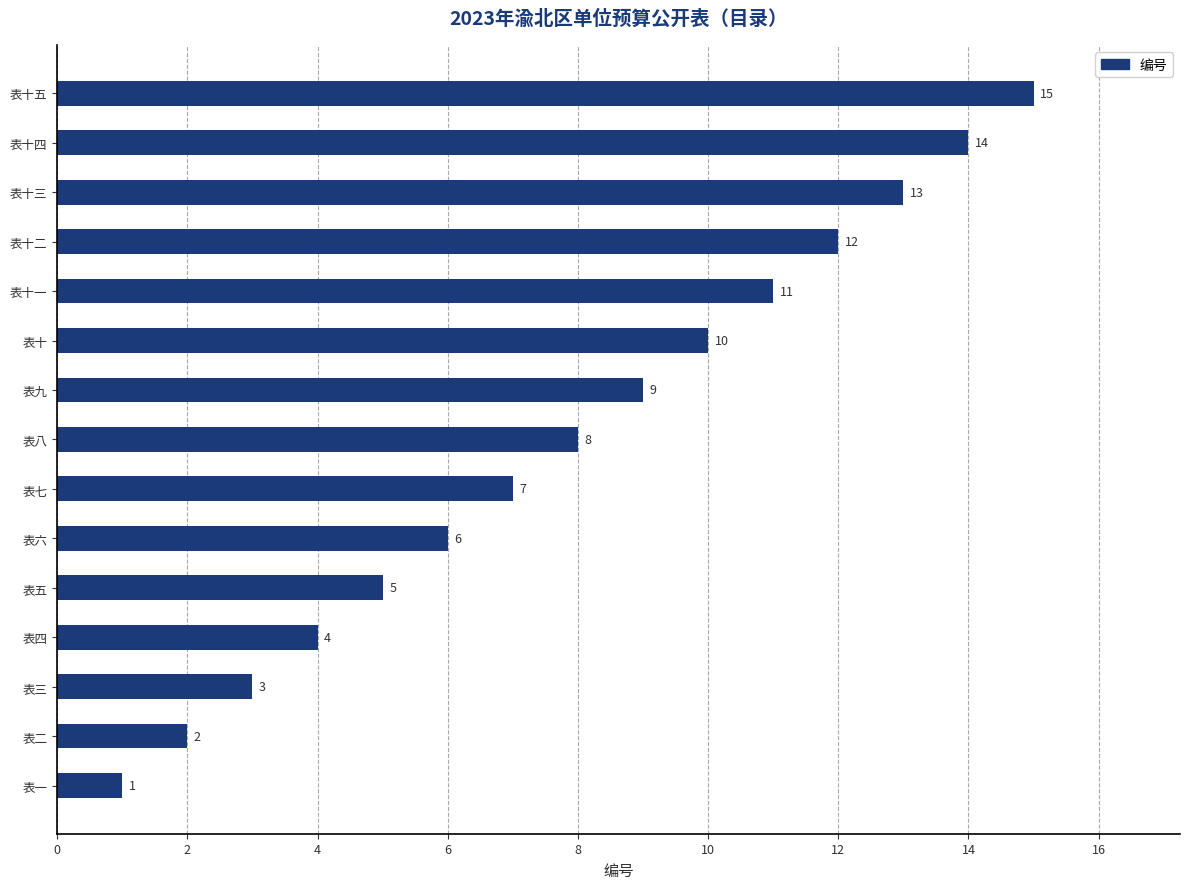

Which label corresponds to the smallest value in the chart?

表一